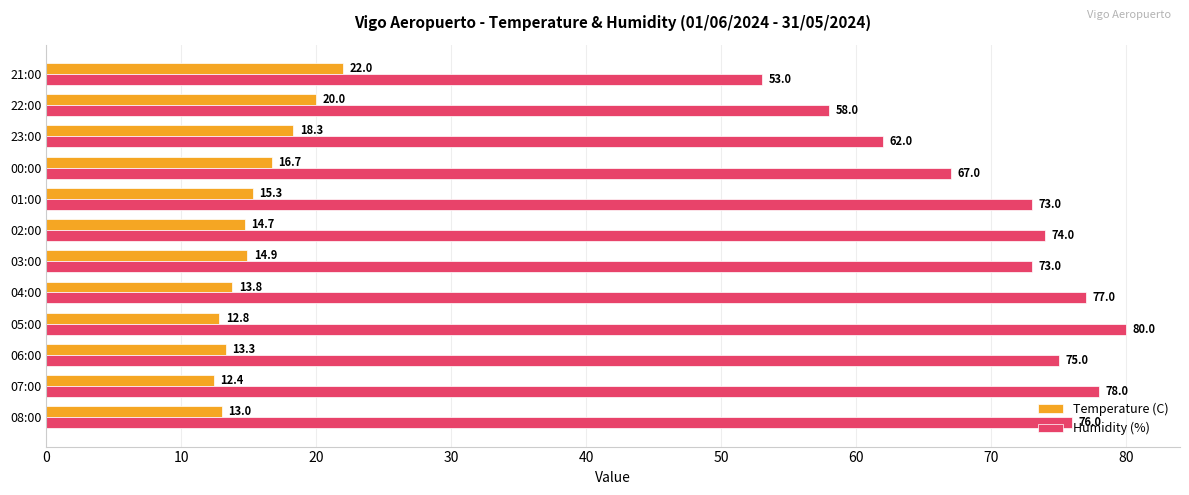

Which category has the highest value across all series?

05:00